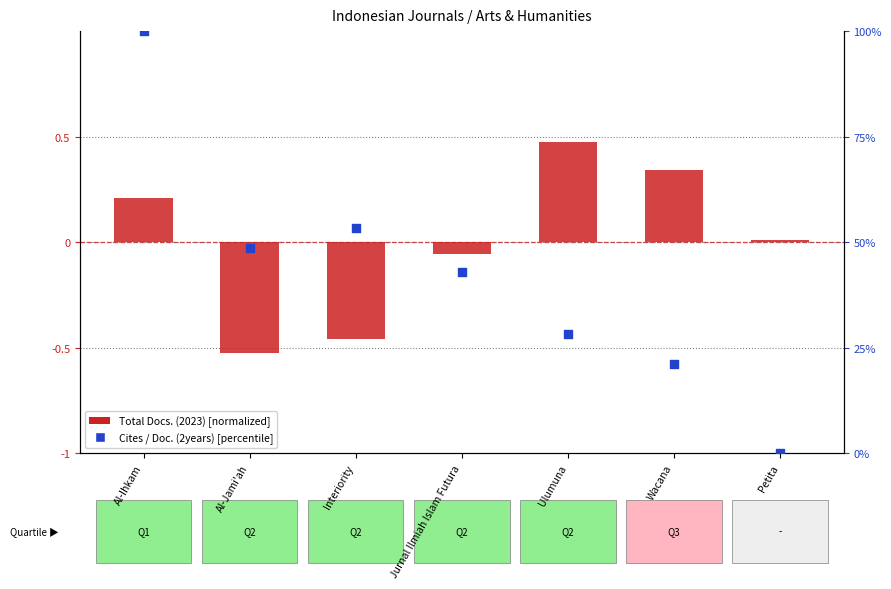

Is the value of Cites / Doc. (2years) [percentile] at Ulumuna greater than the value of Total Docs. (2023) [normalized] at Al-Jami'ah?

Yes